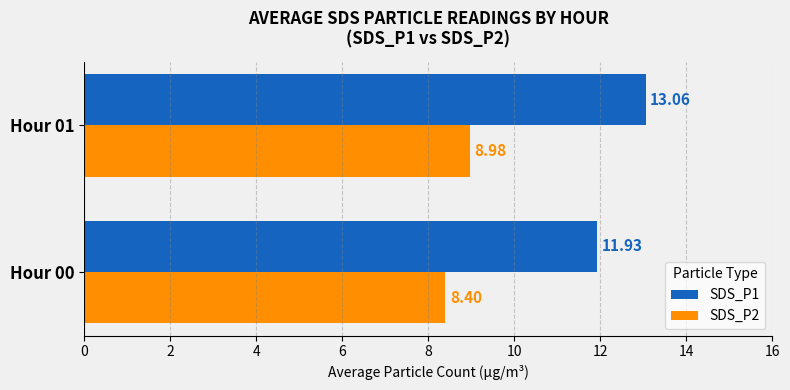

At which category is the sum across all series the highest?

Hour 01